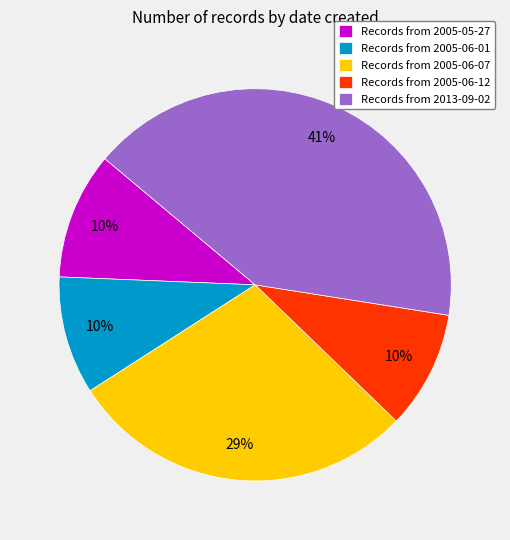

Is there a majority slice in this chart?

No